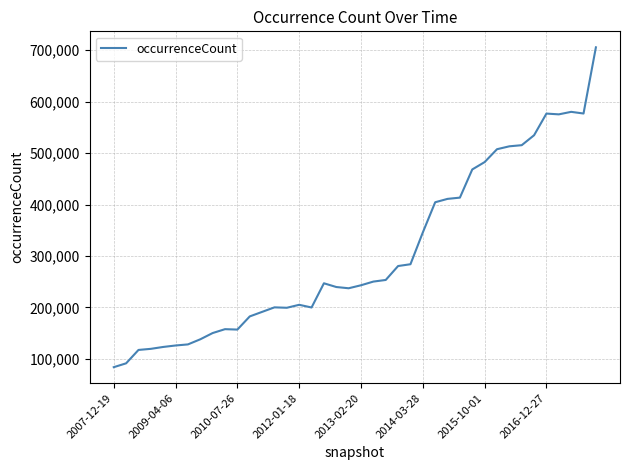

What is the difference between the maximum and minimum values?

621564